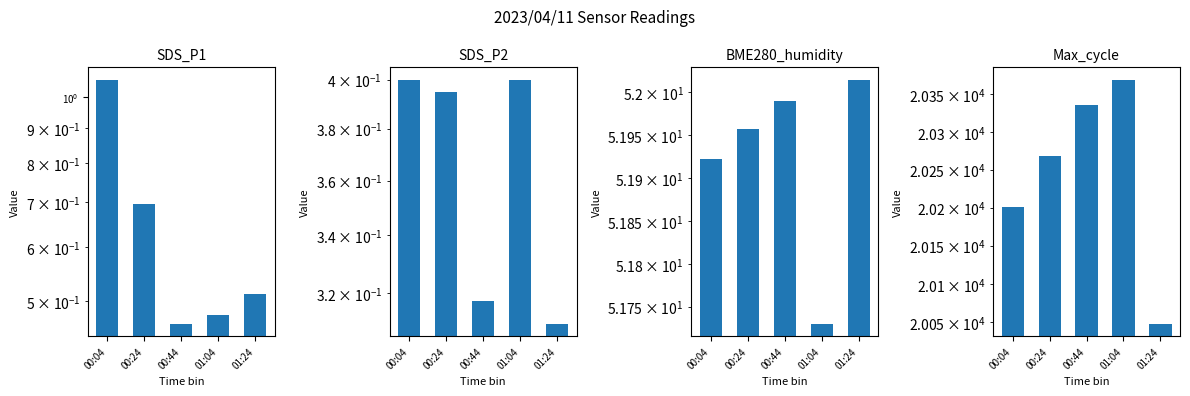

Read the Max_cycle value at 01:04.

20369.2